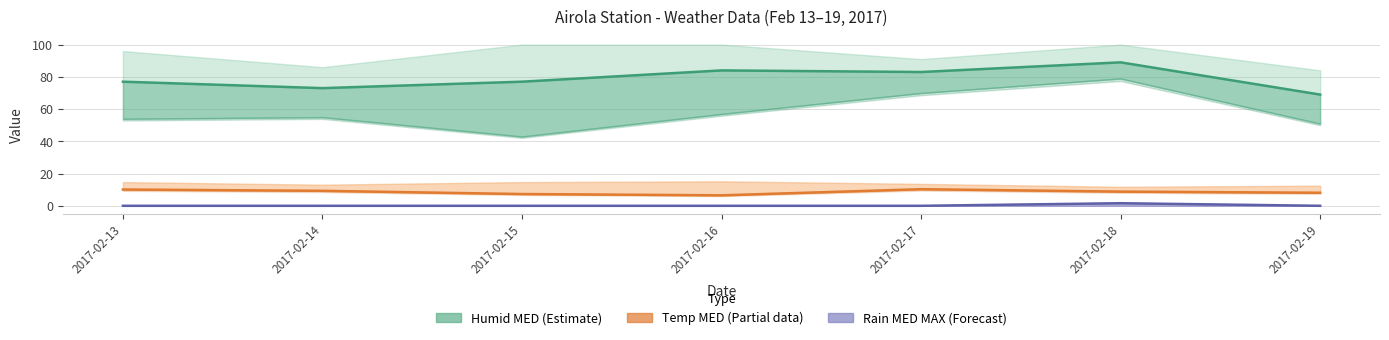

True or false: the data shows 16.2 at 2017-02-14.

False